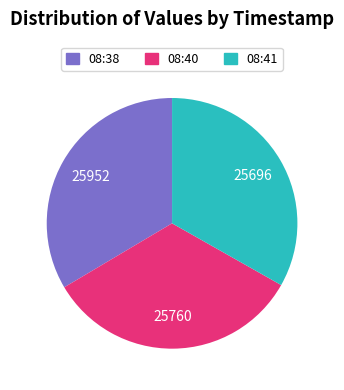

What is the ratio of the value at 08:38 to the value at 08:40?

1.0